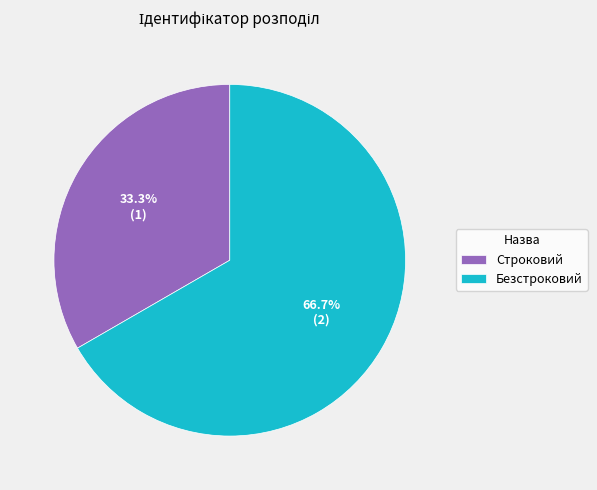

What percentage is the Строковий slice, to the nearest percent?

33%